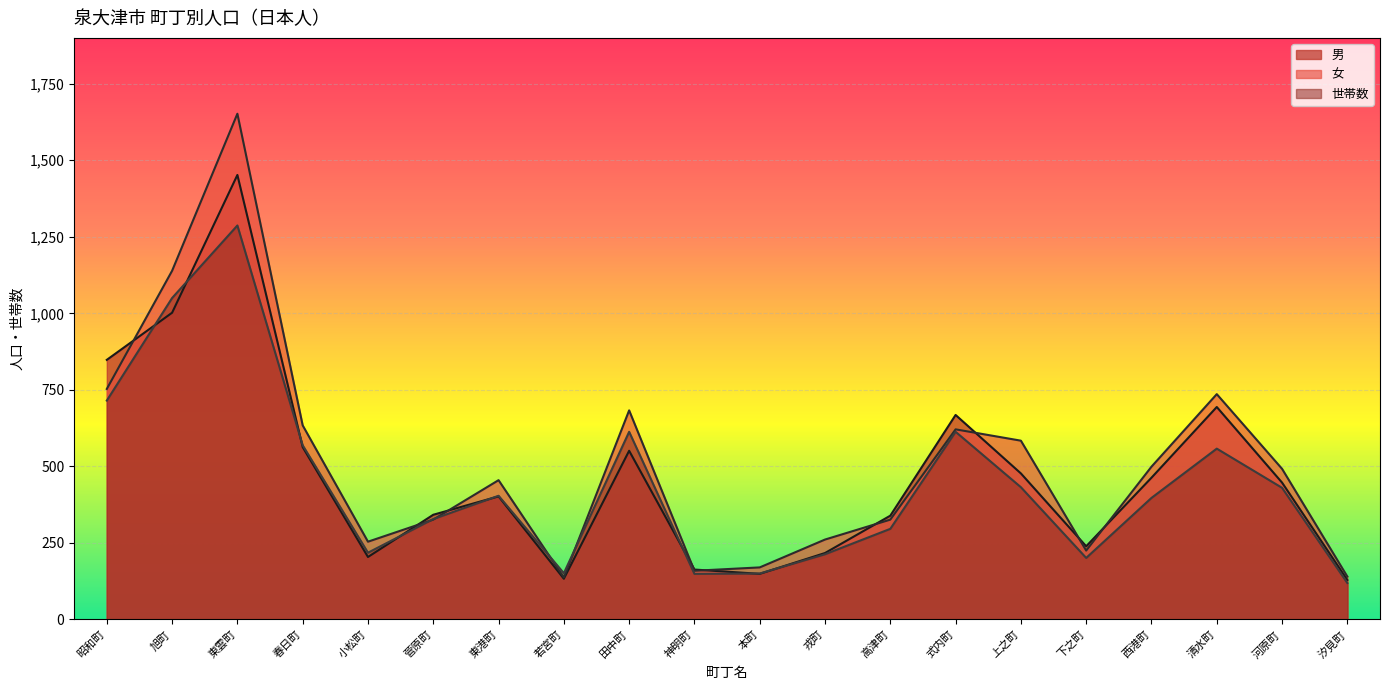

The 世帯数 series shows 404 at 東港町. True or false?

True